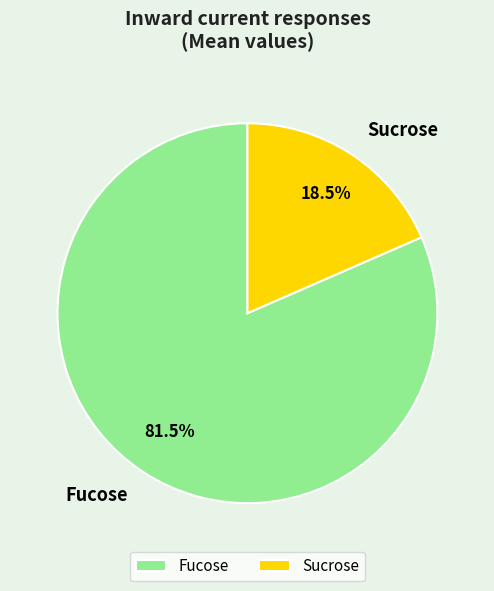

How many slices are in this pie chart?

2